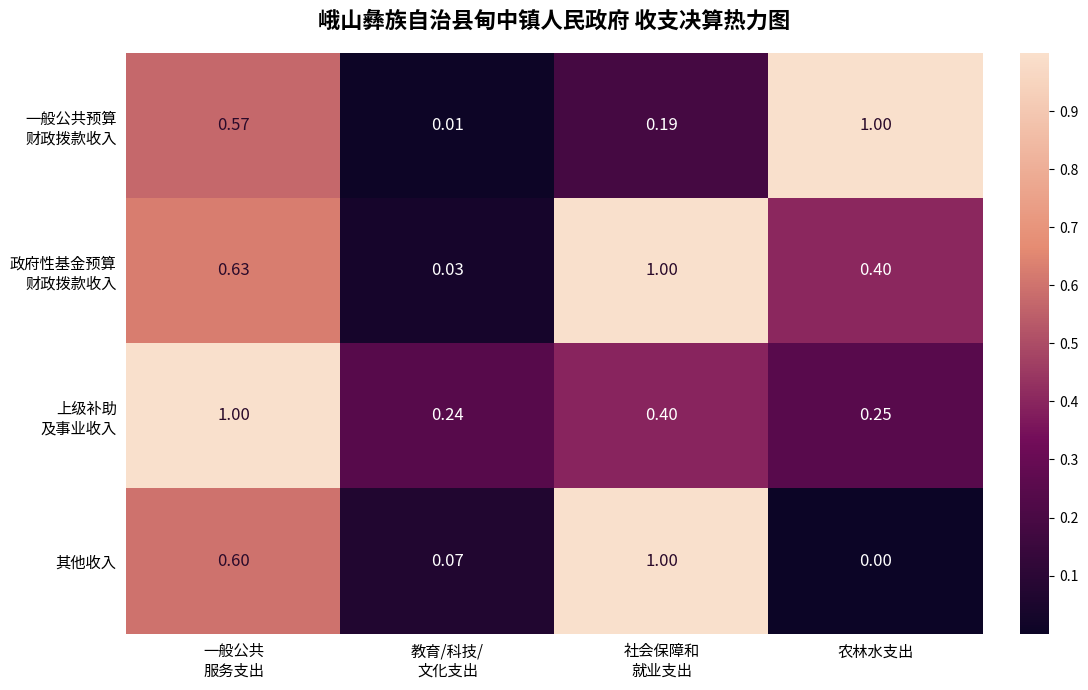

At which category does the chart reach its minimum across all series?

农林水支出